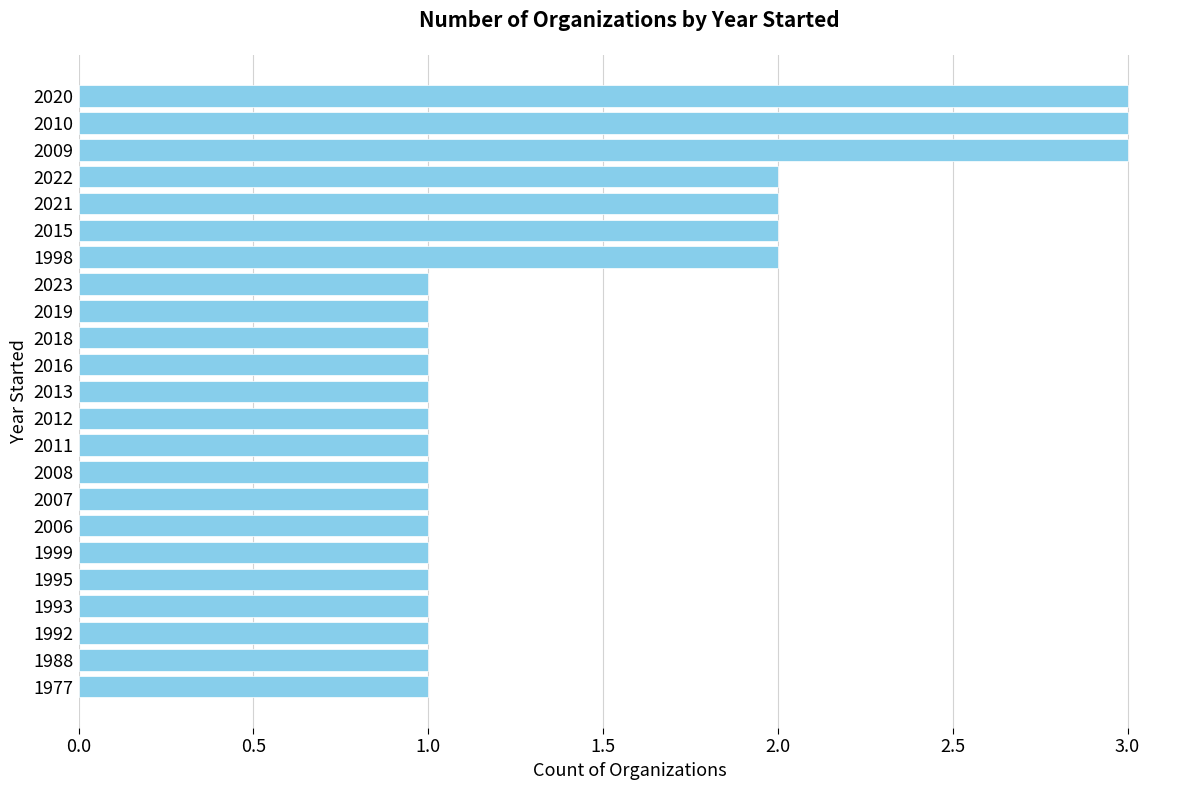

How many data points does each series have?

23